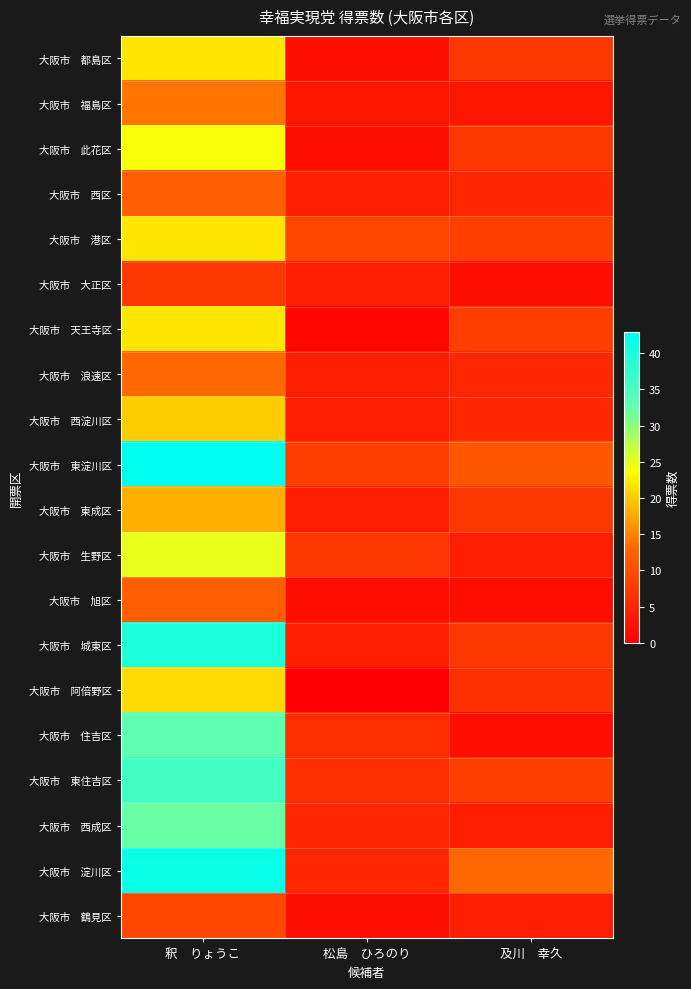

Rank the series by their maximum value, from lowest to highest.

大阪市 大正区, 大阪市 鶴見区, 大阪市 西区, 大阪市 旭区, 大阪市 浪速区, 大阪市 福島区, 大阪市 東成区, 大阪市 西淀川区, 大阪市 阿倍野区, 大阪市 都島区, 大阪市 港区, 大阪市 天王寺区, 大阪市 此花区, 大阪市 生野区, 大阪市 西成区, 大阪市 住吉区, 大阪市 東住吉区, 大阪市 城東区, 大阪市 淀川区, 大阪市 東淀川区